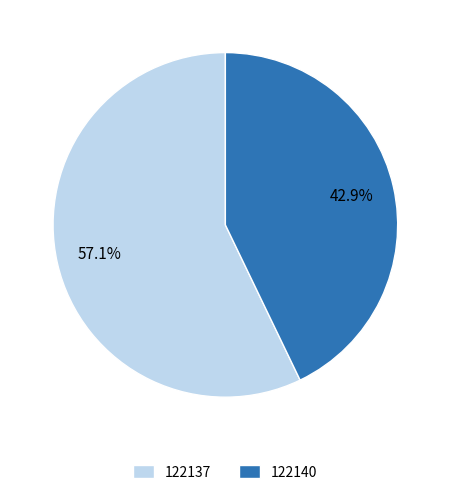

What percentage do 122140 and 122137 together represent?

100.0%